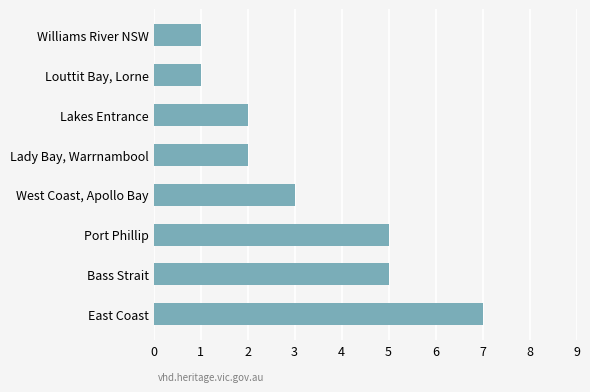

What is the sum of all values?

26